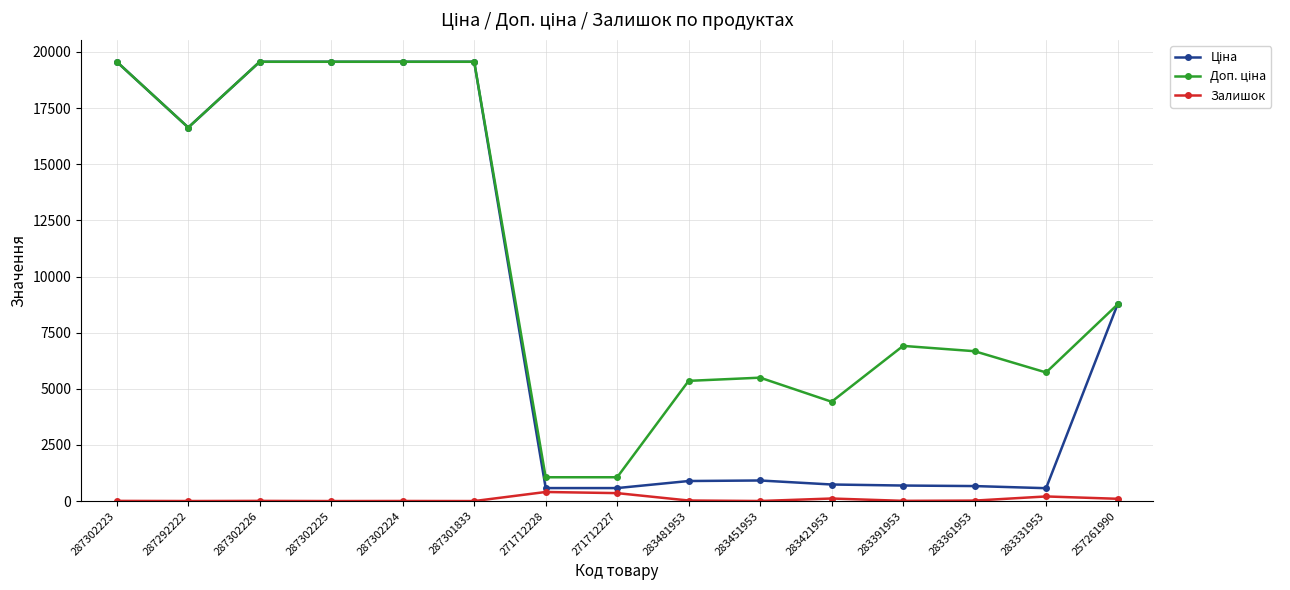

At how many categories does at least one series exceed 15009?

6